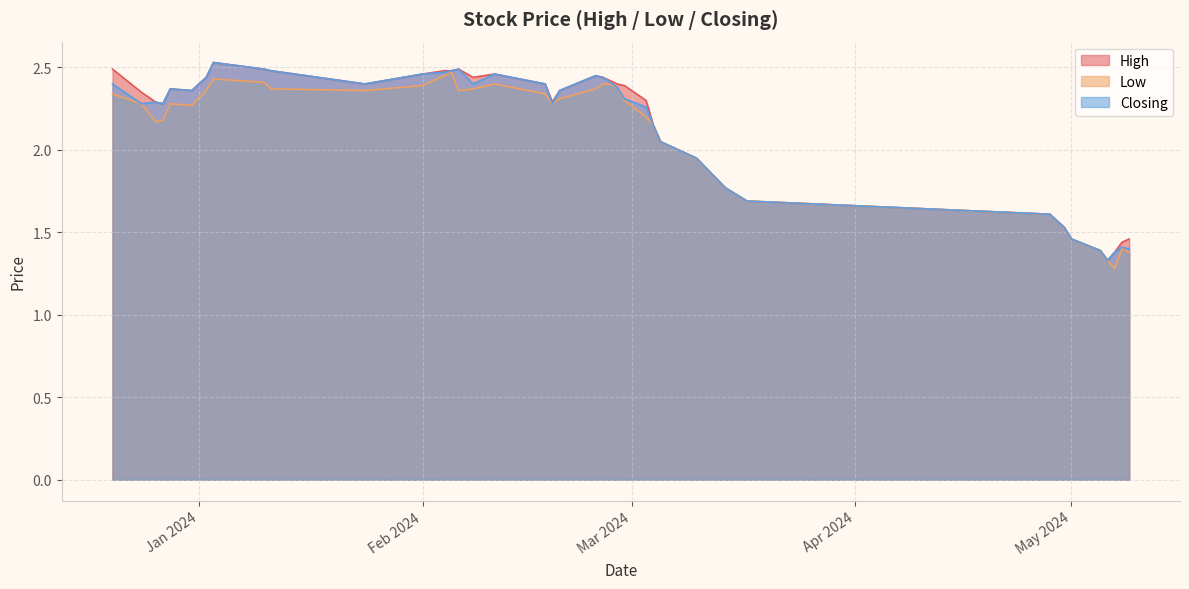

True or false: Low and Closing intersect in this chart.

False